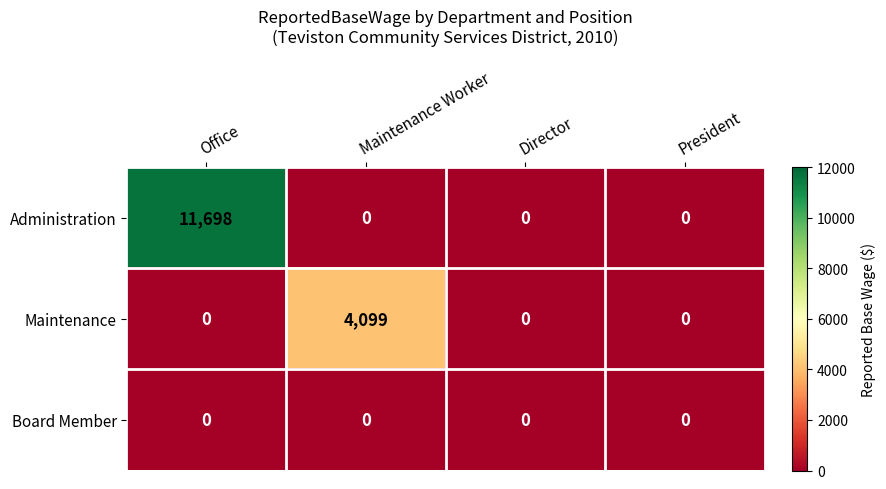

At how many categories does at least one series exceed 164?

2